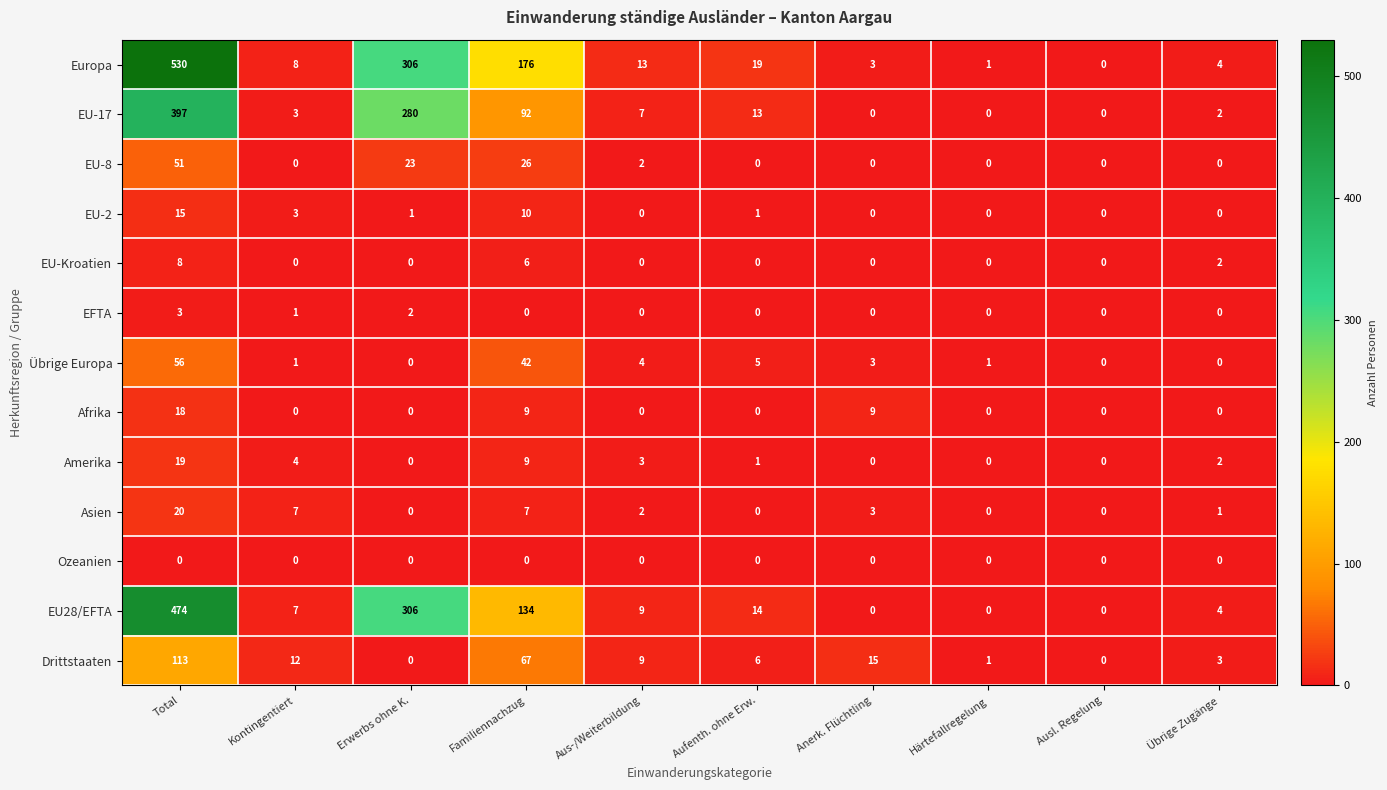

How many data points in EU-17 are less than 7?

5